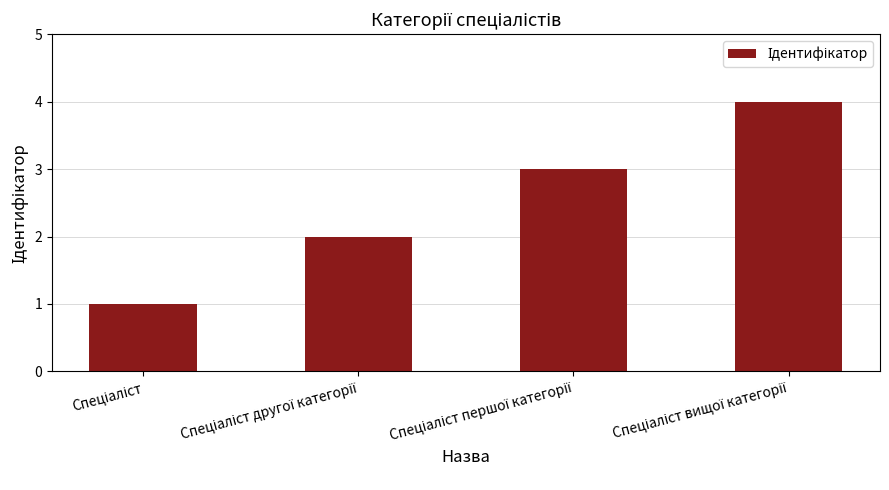

What is the difference between the maximum and minimum values?

3